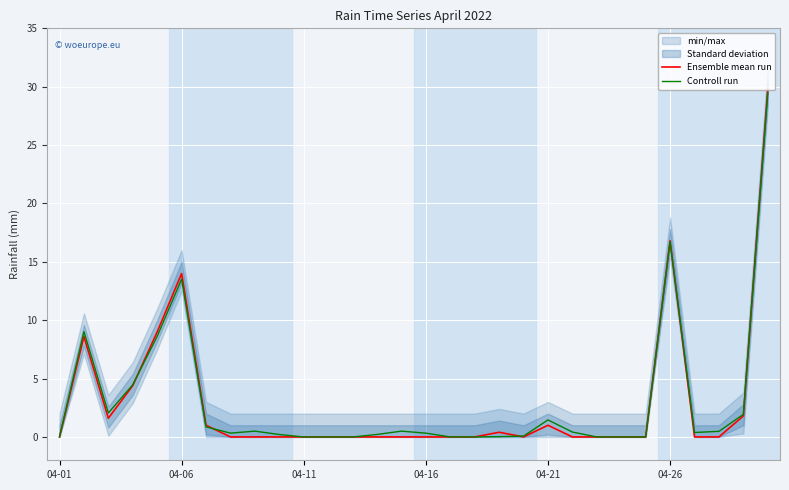

What is the difference between the second highest and second lowest values in the Controll run series?

16.7